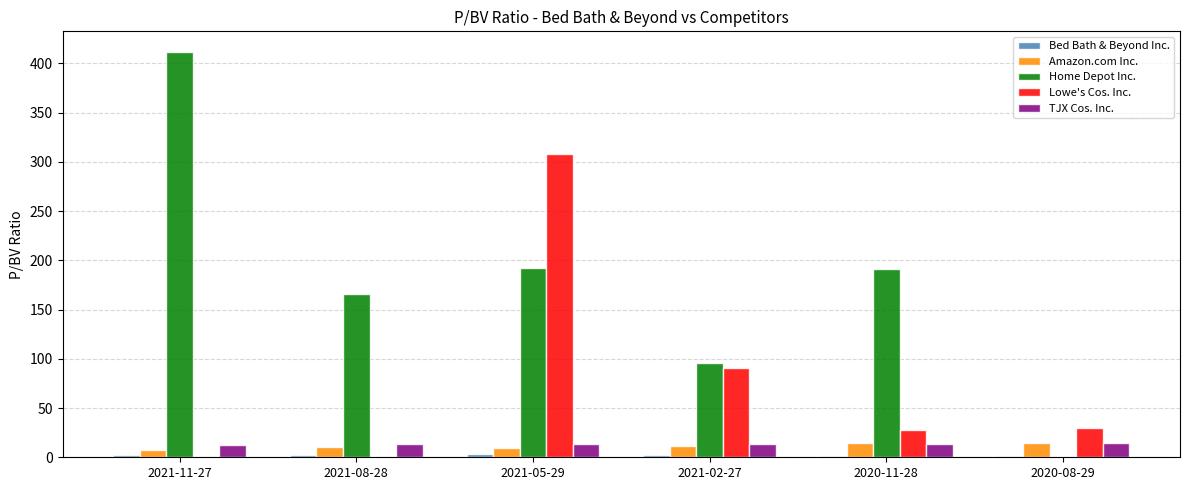

How many groups of bars are there?

6